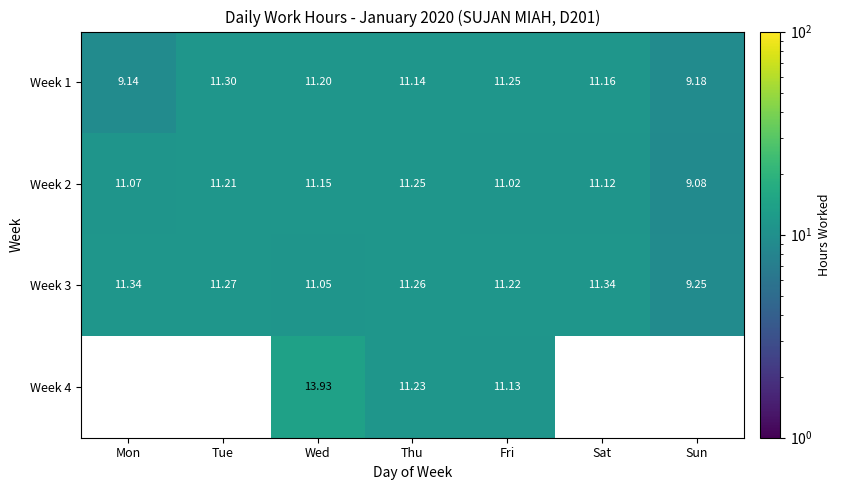

The value of Week 4 at Wed is 19.3. True or false?

False